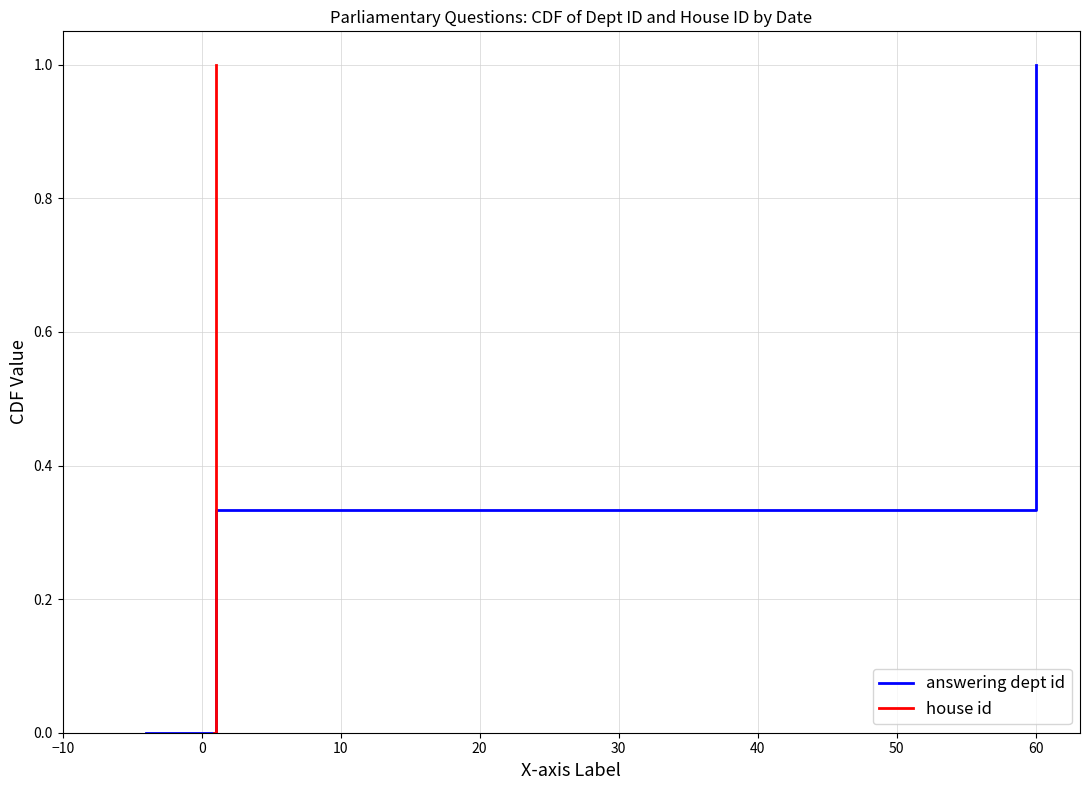

The value of house id at 10 is 0.9. True or false?

False